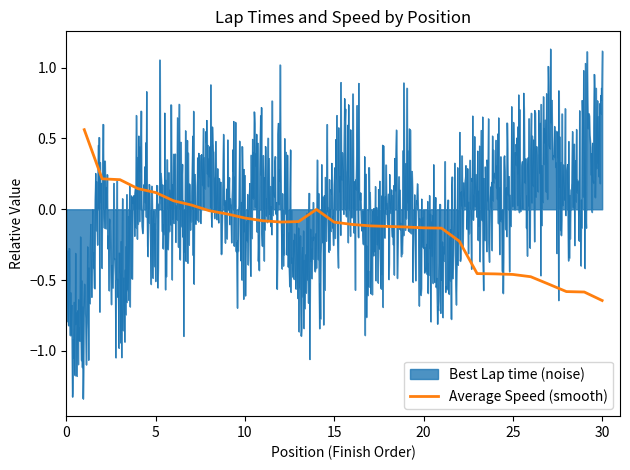

What is the value of the 6th point from the left?

0.1